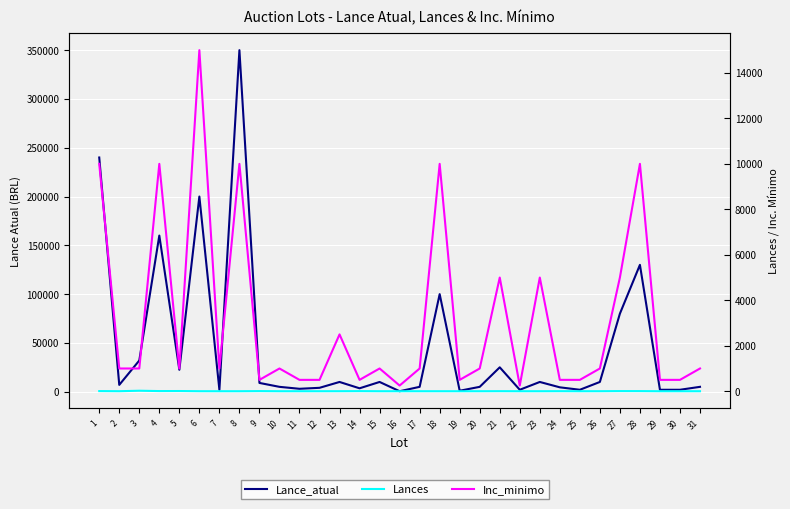

At which category does Inc_minimo reach its first local valley?

5